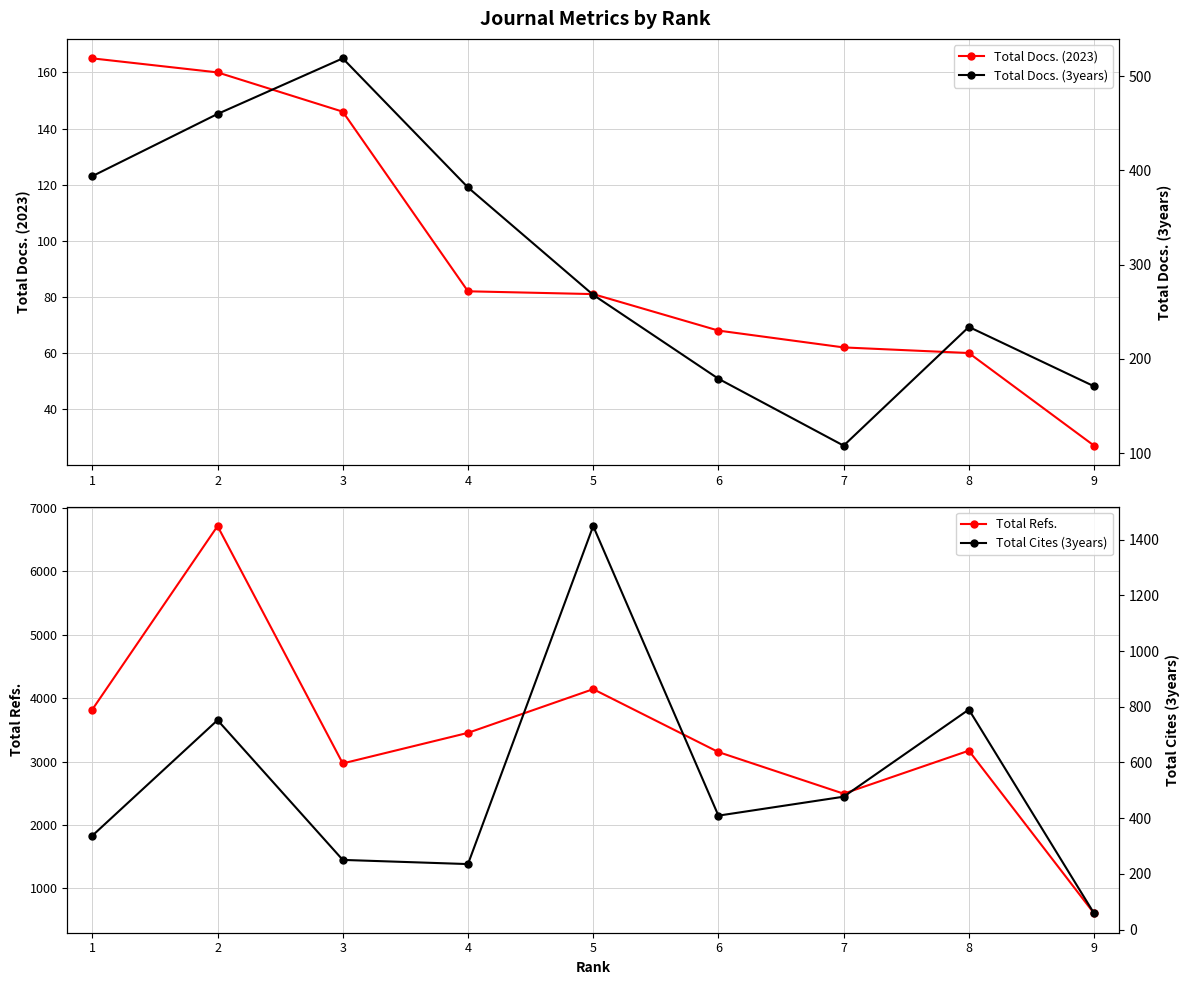

Which series has the widest spread of values?

Total Refs.